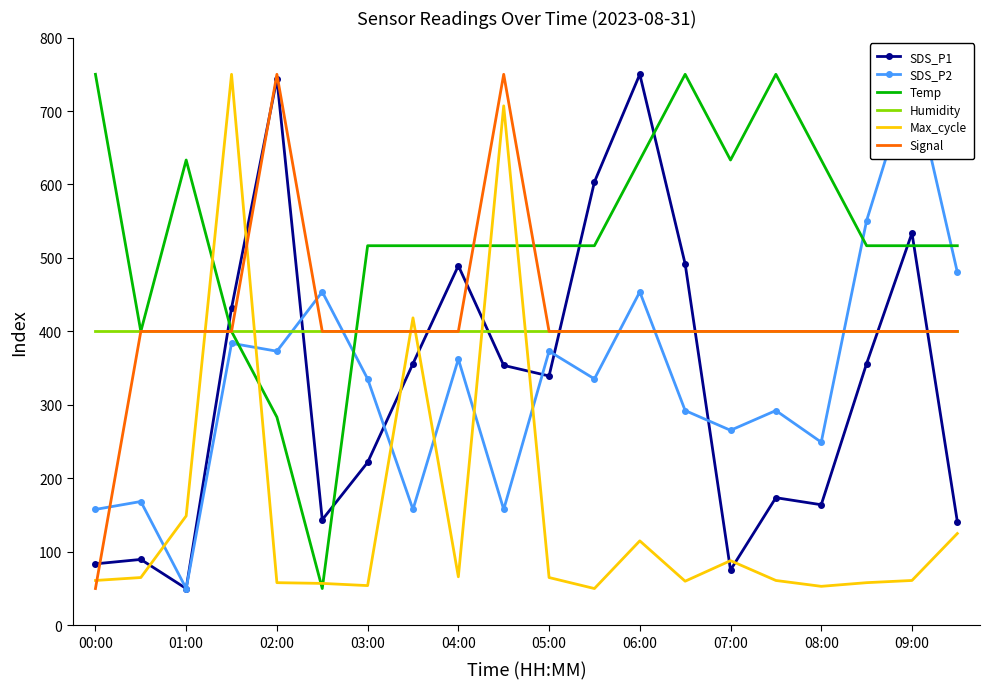

What is the highest value of the Signal series?

750.0